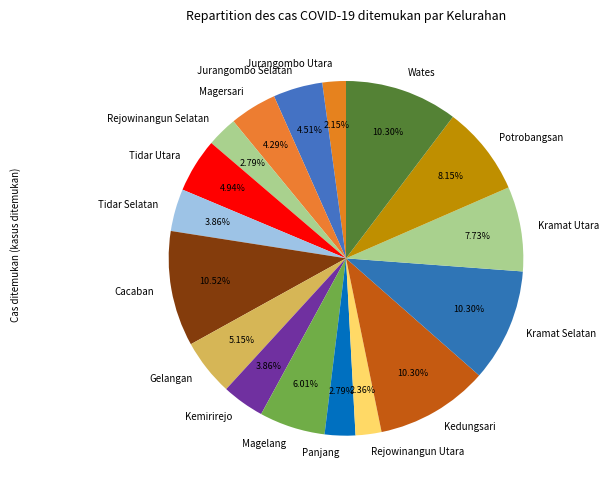

Do Rejowinangun Utara and Magersari together represent more than half of the pie?

No